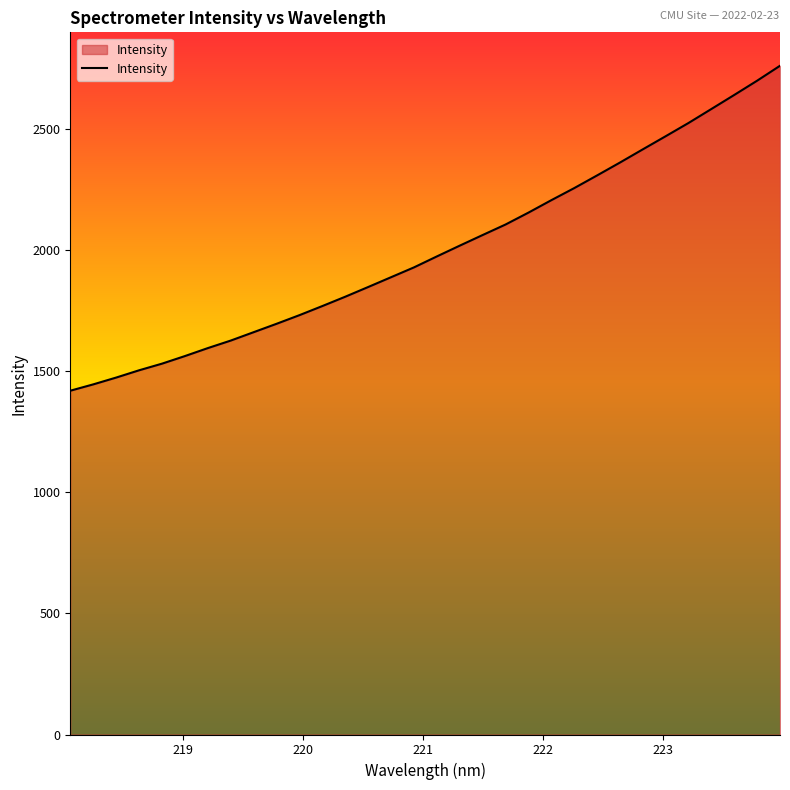

What is the difference between the maximum and minimum values?

1342.3